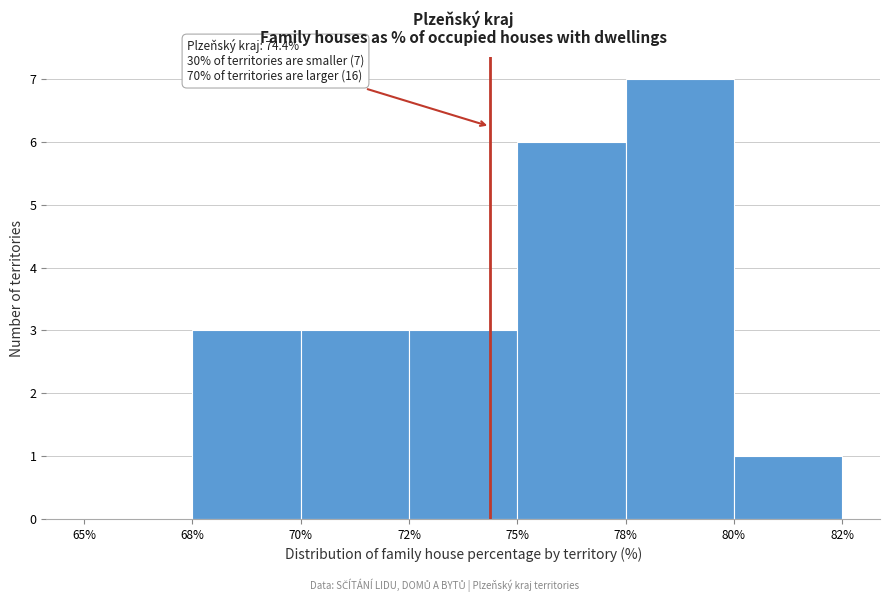

Reading left to right, extract all data points from this chart.

65%=0	68%=3	70%=3	72%=3	75%=6	78%=7	80%=1